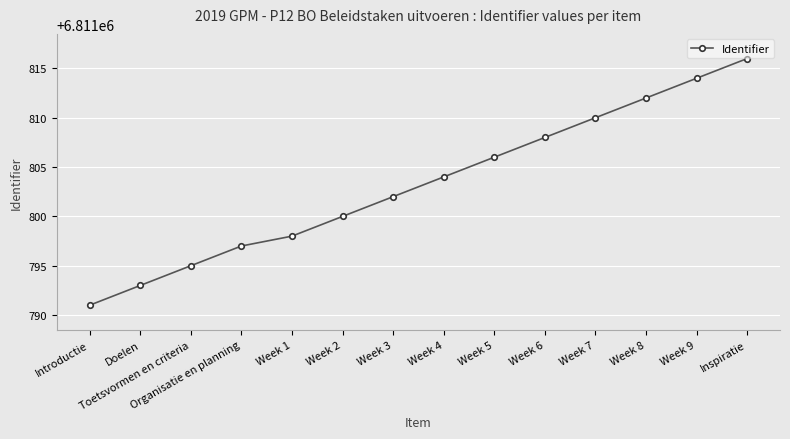

What is the smallest value displayed?

6811791